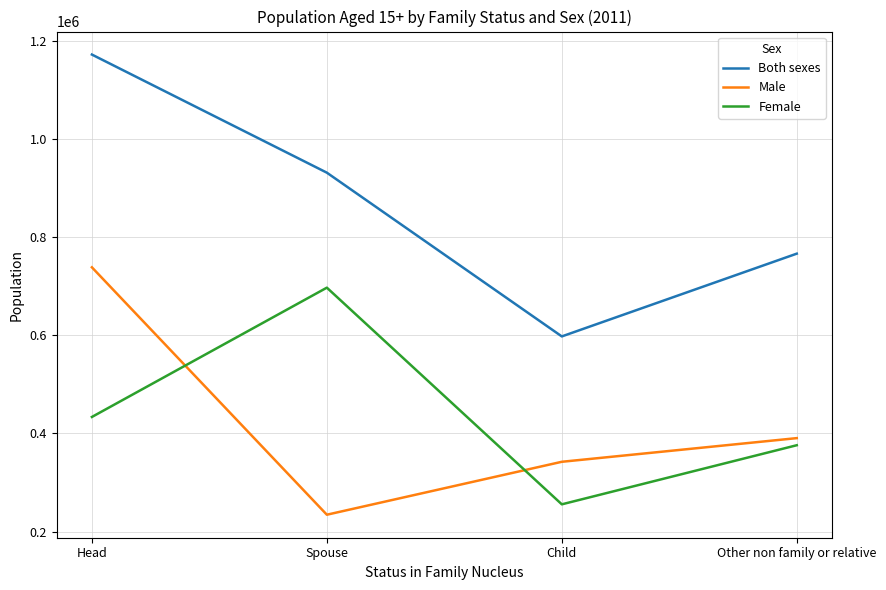

Which series changed the most between Spouse and Child?

Female